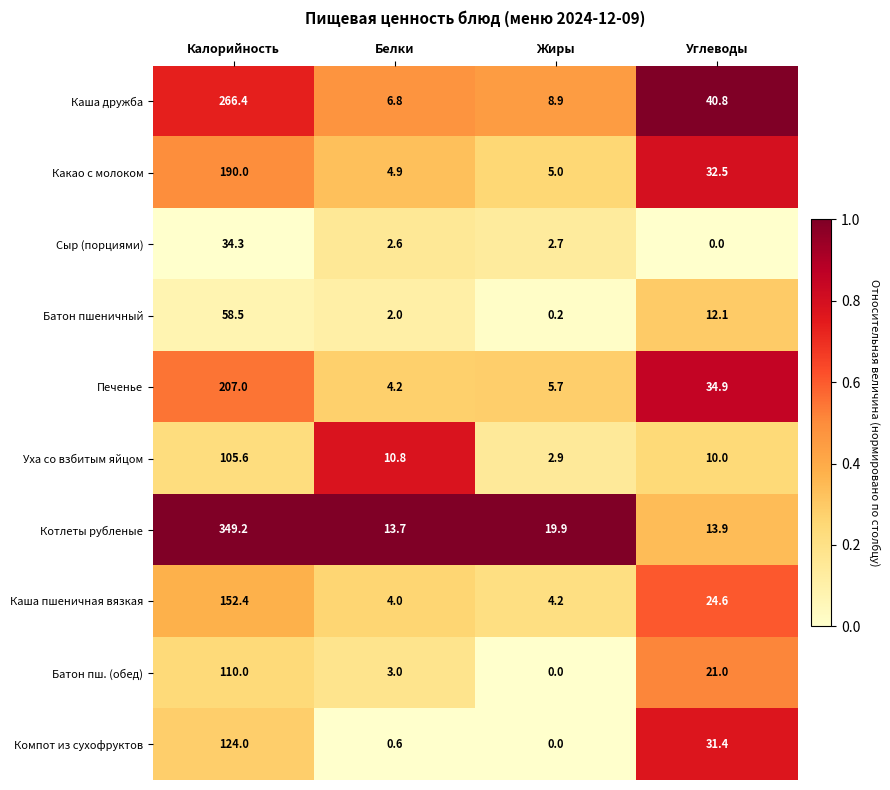

Where does the Компот из сухофруктов series first go above 31?

Калорийность